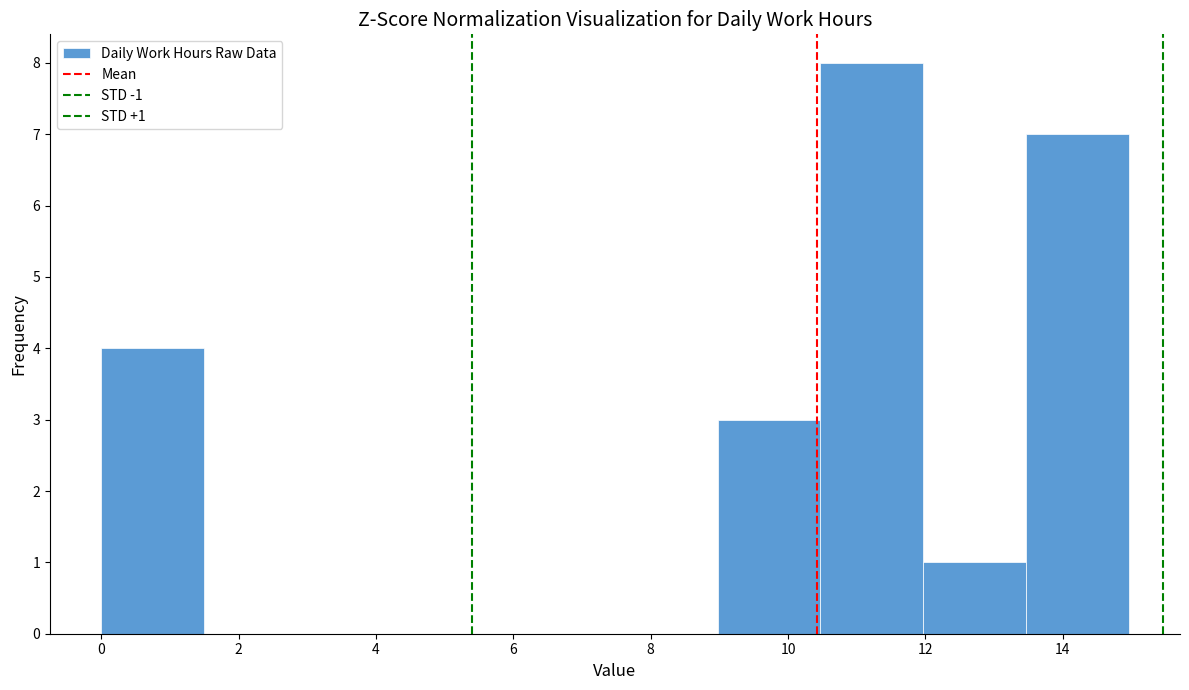

Over which range of the x-axis is the bar tallest?

10.4 to 12.0